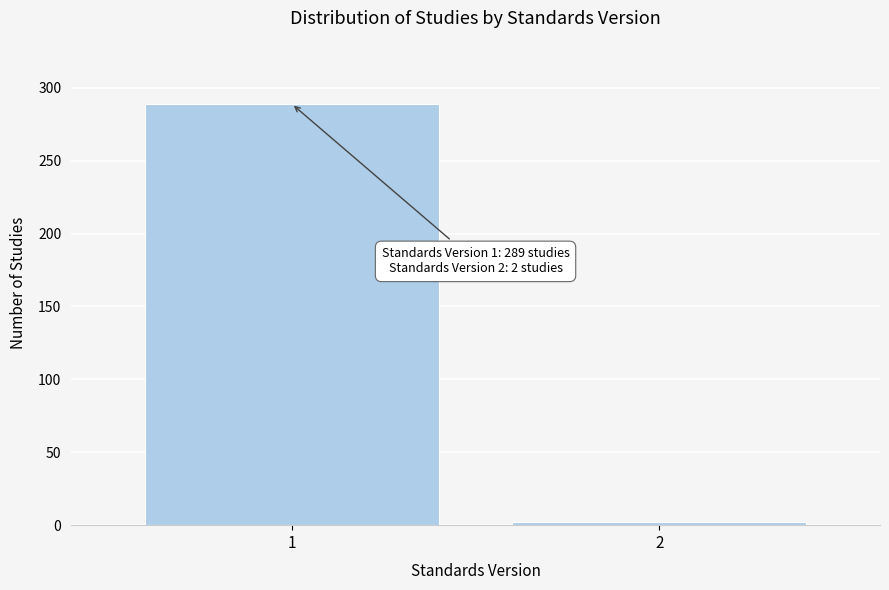

Reading right to left, transcribe all the data shown in this chart.

2	289